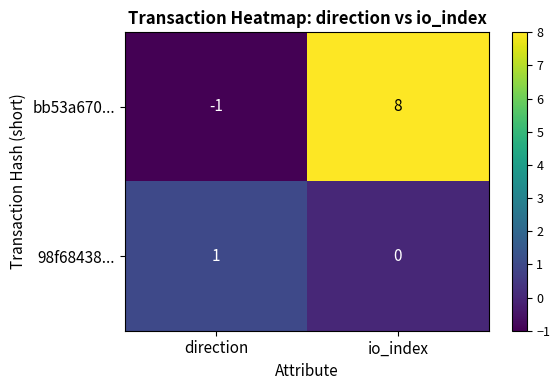

What is the smallest value displayed?

-1